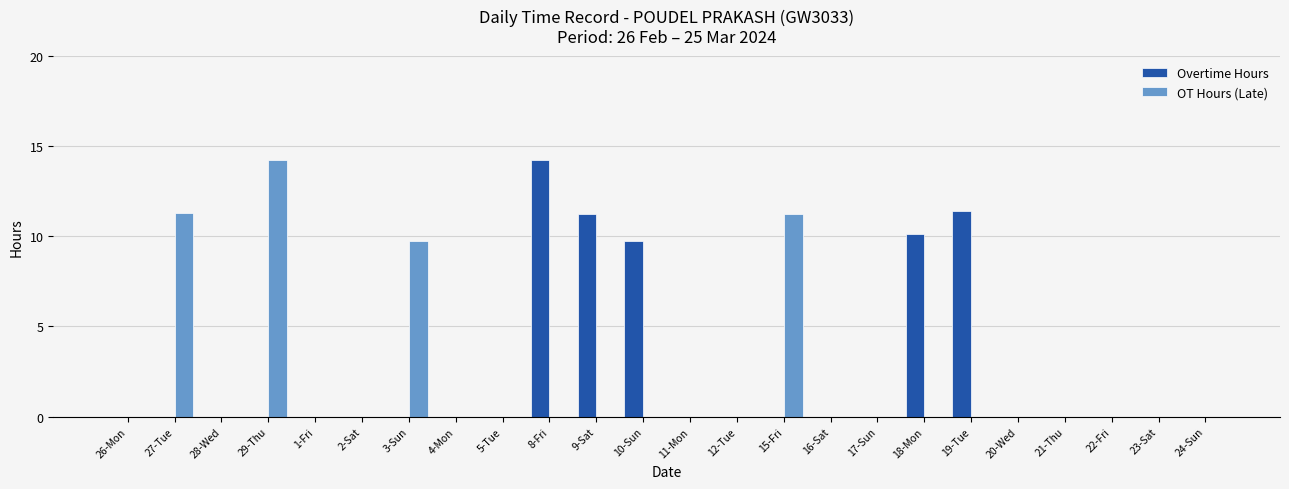

Where is OT Hours (Late) nearest to the value 7?

3-Sun